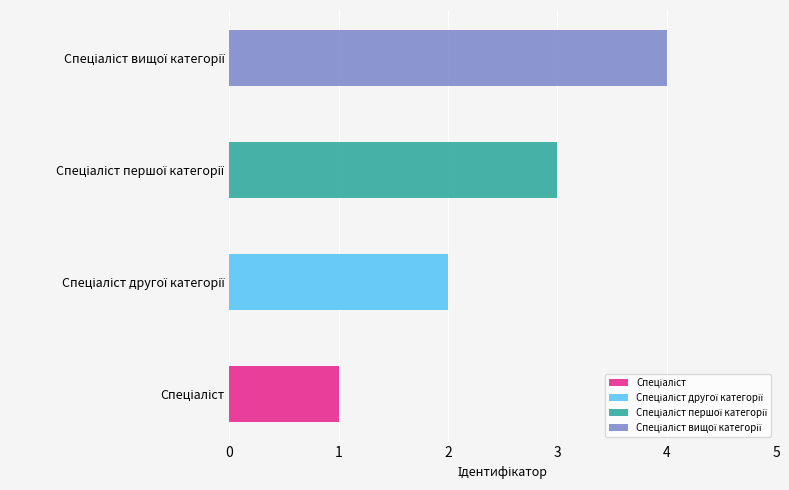

Reading left to right, extract all data points from this chart.

Спеціаліст=1	Спеціаліст другої категорії=2	Спеціаліст першої категорії=3	Спеціаліст вищої категорії=4